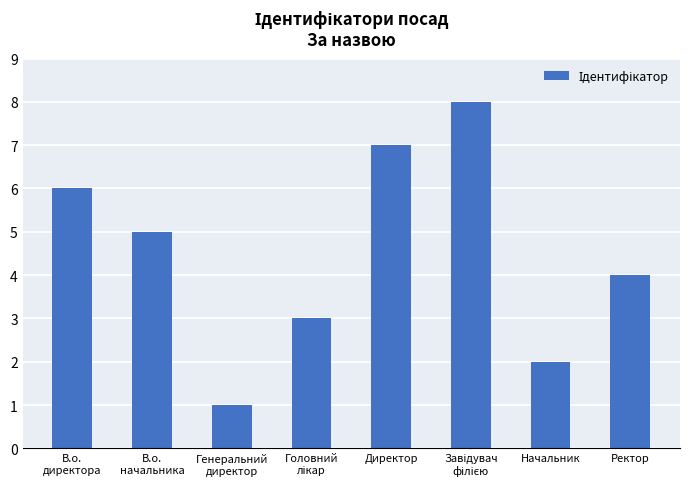

Does the chart contain any negative values?

No